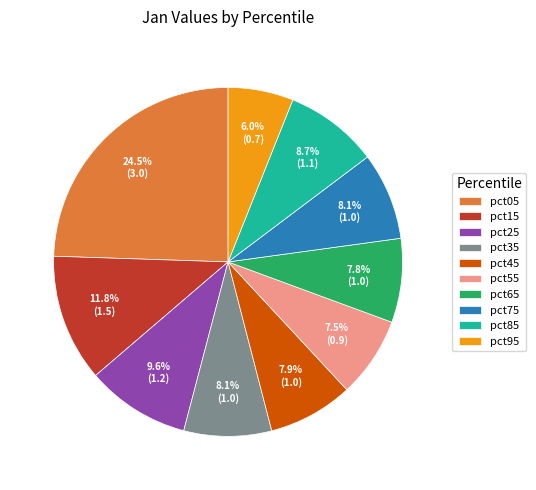

The pct95 slice represents 6% of the pie. True or false?

True